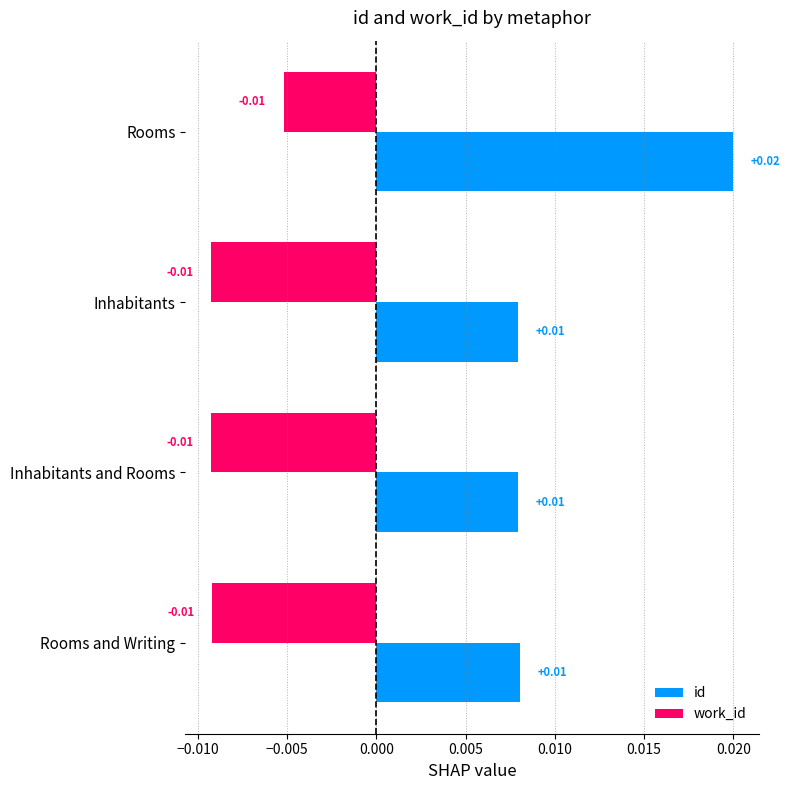

List the series in order of their peak value, lowest first.

work_id, id